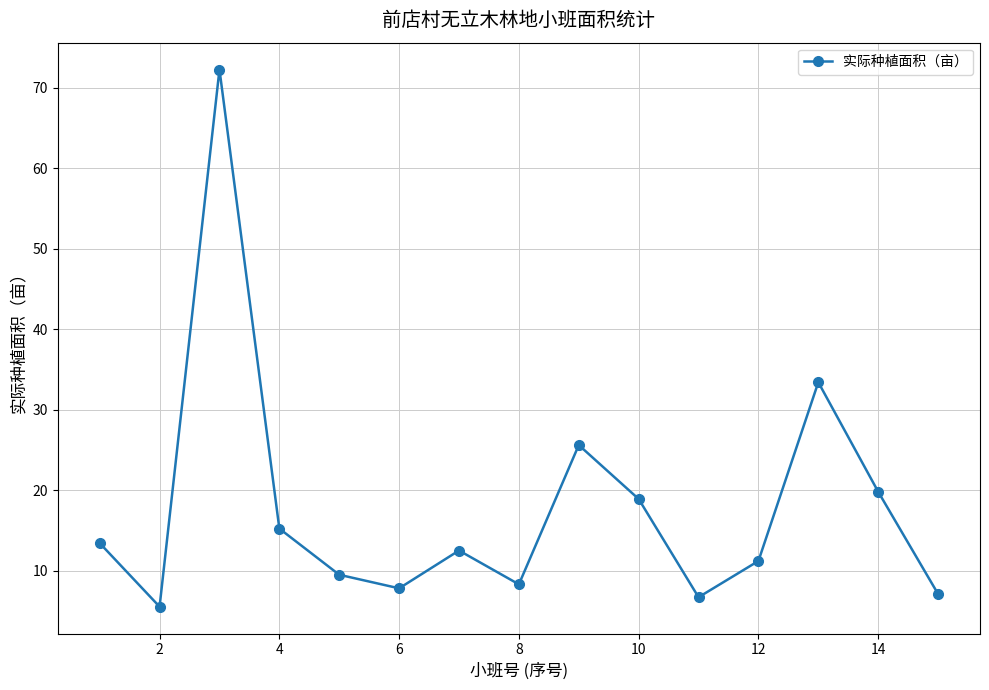

What is the minimum value shown in the chart?

5.5